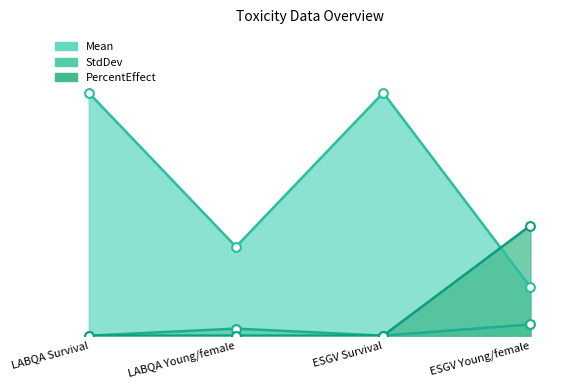

At which category is the sum across all series the highest?

LABQA Survival